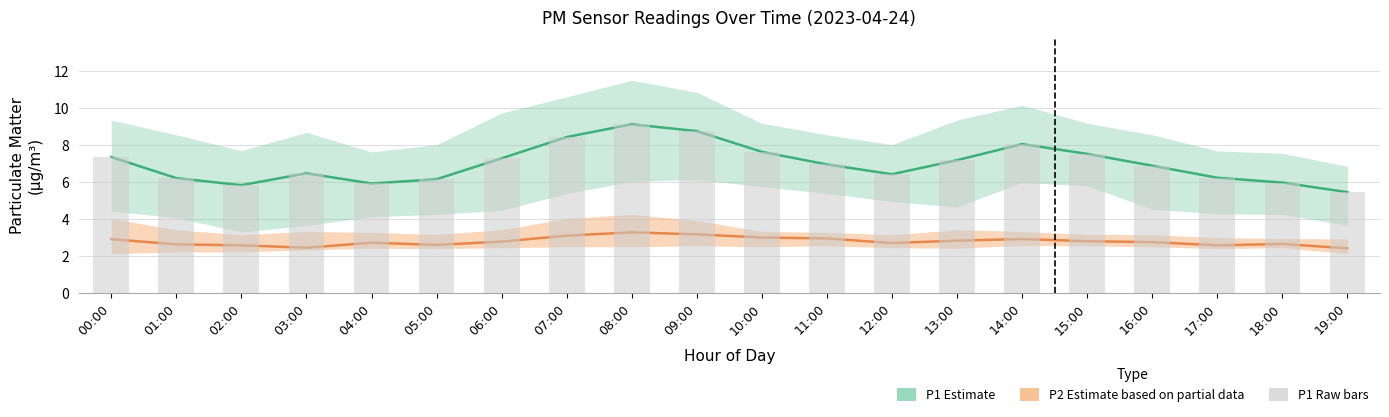

Which label corresponds to the largest value in the chart?

08:00